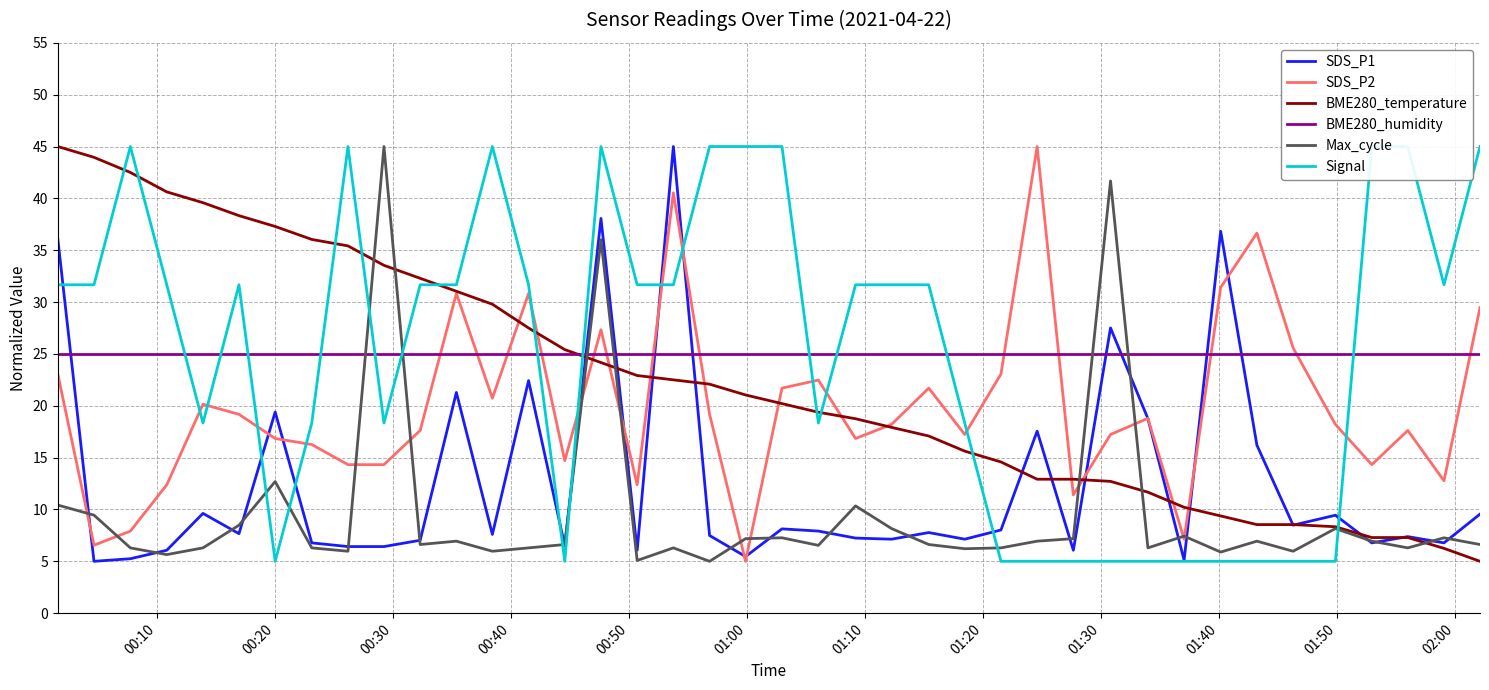

True or false: BME280_humidity and SDS_P1 cross at least once.

True